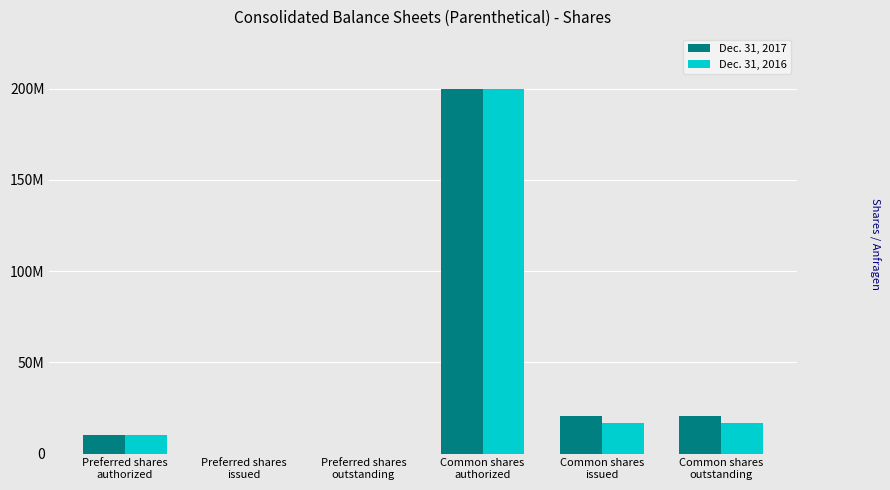

True or false: Dec. 31, 2016 has a value of 4595744 at Common shares
outstanding.

False